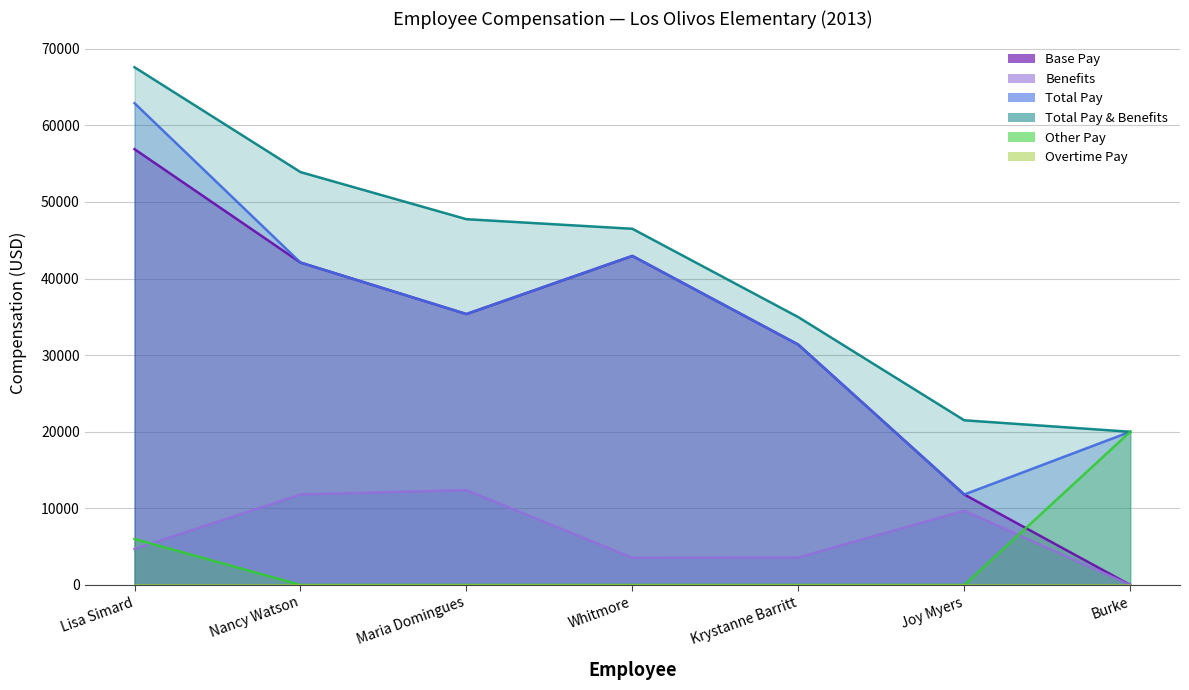

Reading right to left, what are all the values shown in this chart?

Base Pay: Burke=0.0	Joy Myers=11808.0	Krystanne Barritt=31377.0	Whitmore=42960.0	Maria Domingues=35369.0	Nancy Watson=42095.0	Lisa Simard=56900.0
Benefits: Burke=0.0	Joy Myers=9691.1	Krystanne Barritt=3590.2	Whitmore=3544.2	Maria Domingues=12386.9	Nancy Watson=11812.8	Lisa Simard=4694.2
Total Pay: Burke=20000.0	Joy Myers=11808.0	Krystanne Barritt=31377.0	Whitmore=42960.0	Maria Domingues=35369.0	Nancy Watson=42095.0	Lisa Simard=62900.0
Total Pay & Benefits: Burke=20000.0	Joy Myers=21499.1	Krystanne Barritt=34967.2	Whitmore=46504.2	Maria Domingues=47755.9	Nancy Watson=53907.8	Lisa Simard=67594.2
Other Pay: Burke=20000.0	Joy Myers=0.0	Krystanne Barritt=0.0	Whitmore=0.0	Maria Domingues=0.0	Nancy Watson=0.0	Lisa Simard=6000.0